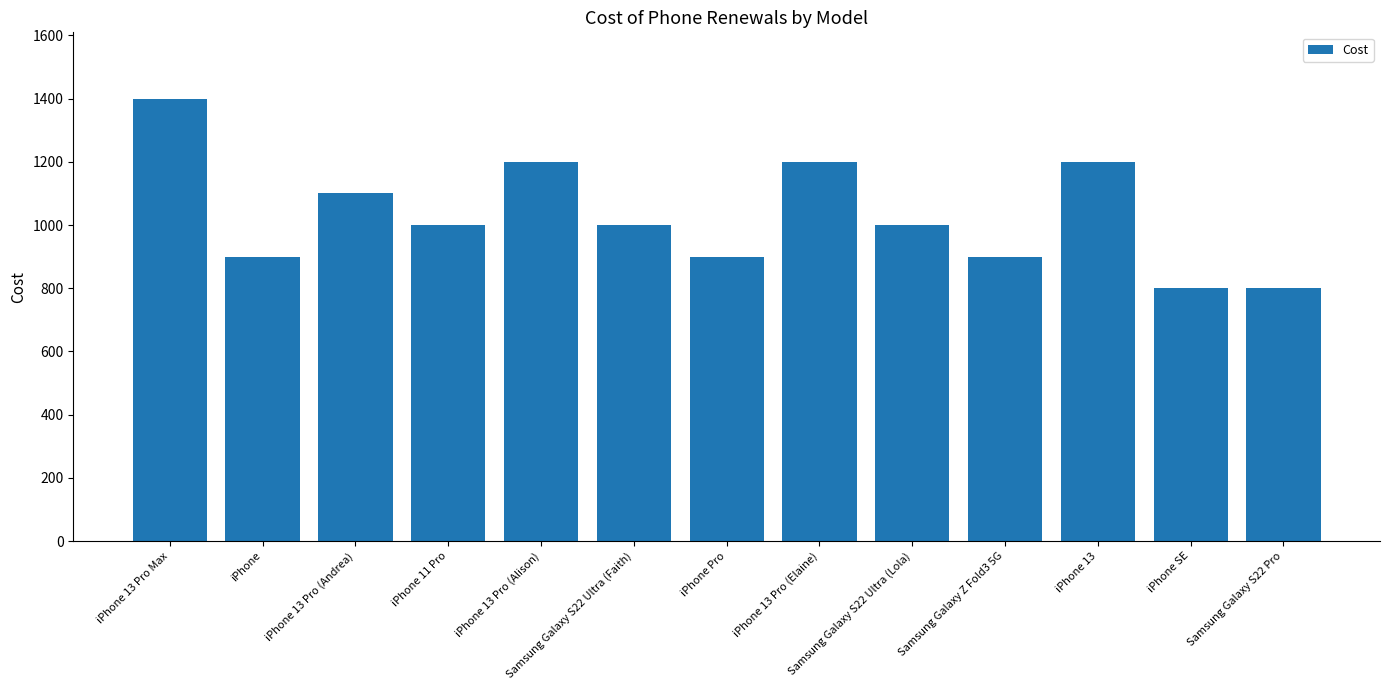

What is the sum of all values?

13400